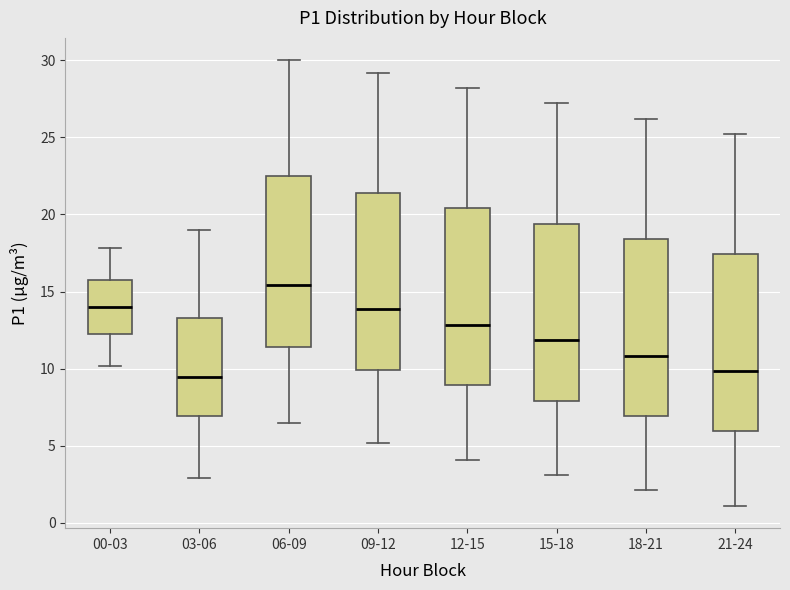

Where is the lower edge of the box for 00-03 on the y-axis? The values are not printed on the chart, so give them approximately, as read against the axis.

12.0